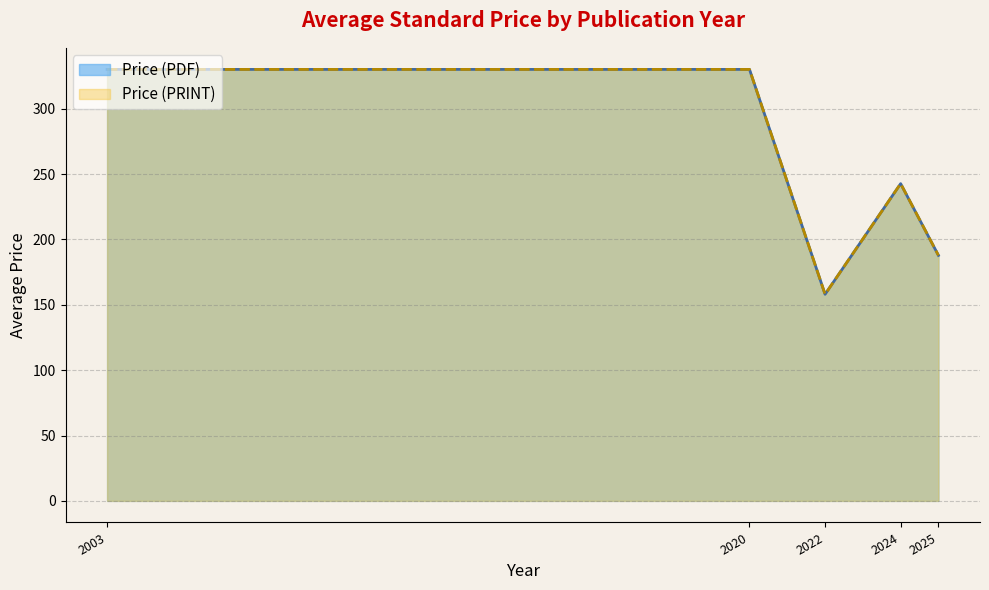

Does the chart have visible grid lines?

Yes